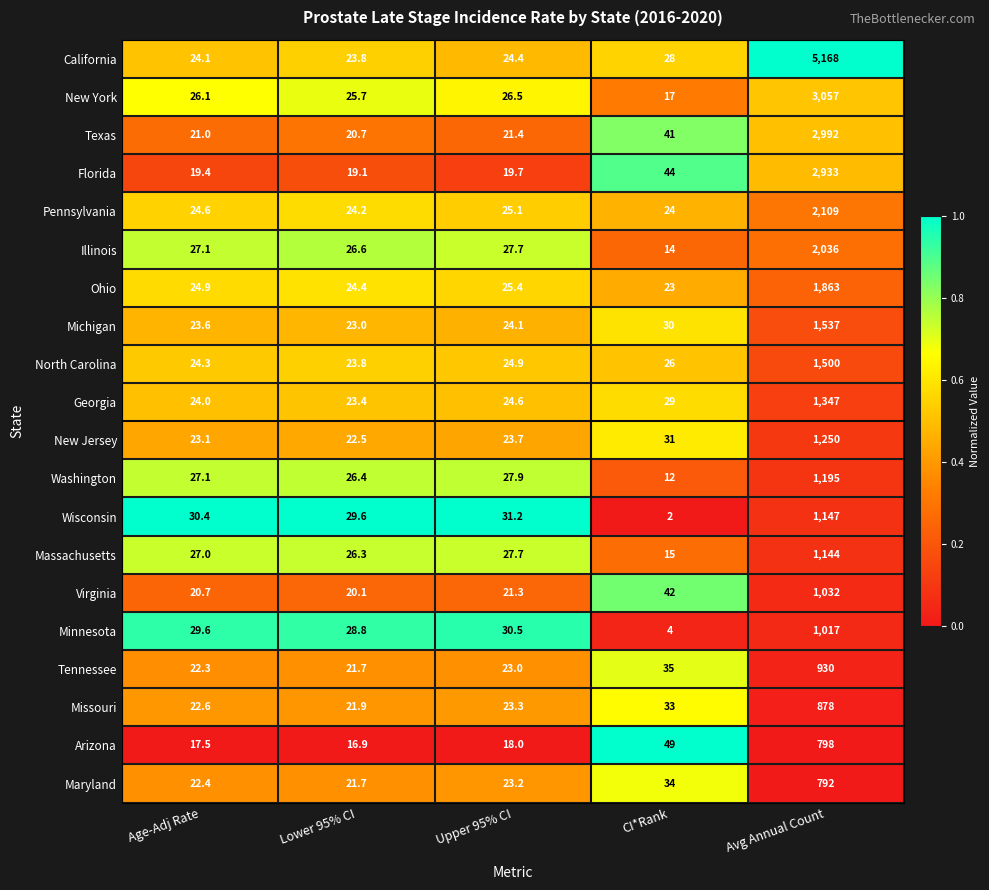

List the series in order of their peak value, highest first.

California, New York, Texas, Florida, Pennsylvania, Illinois, Ohio, Michigan, North Carolina, Georgia, New Jersey, Washington, Wisconsin, Massachusetts, Virginia, Minnesota, Tennessee, Missouri, Arizona, Maryland